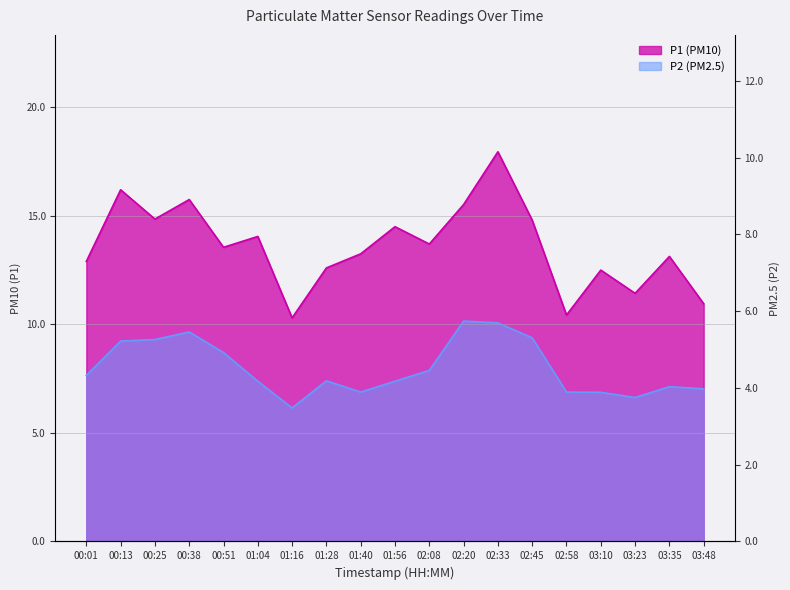

Which series has the largest total across all categories?

P1